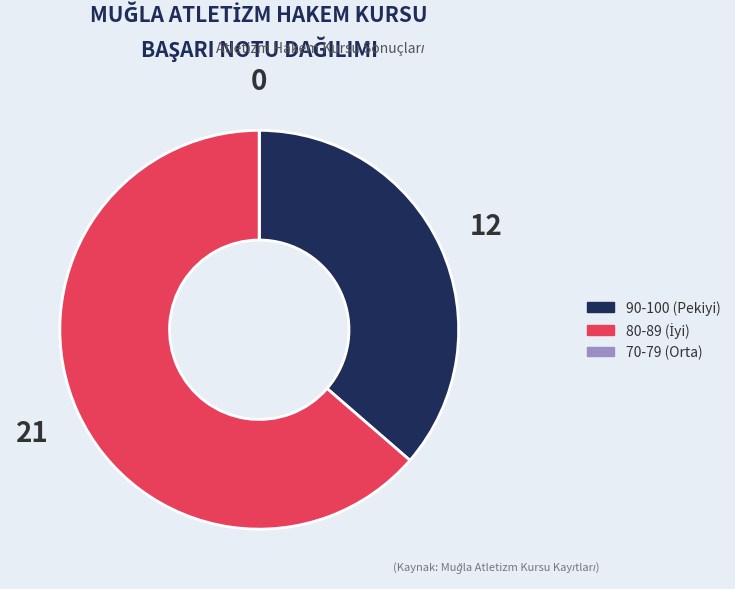

Is there a majority slice in this chart?

Yes